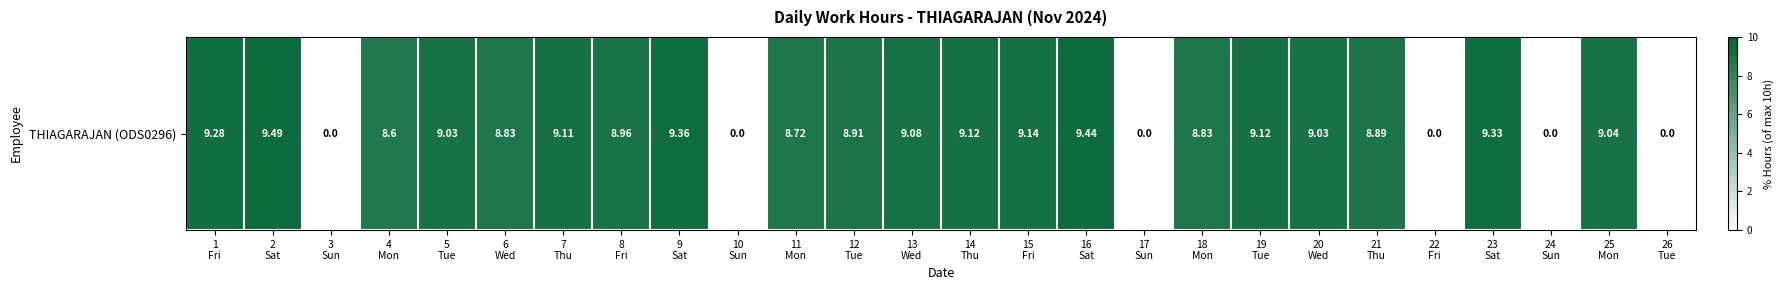

How many values are above zero?

20